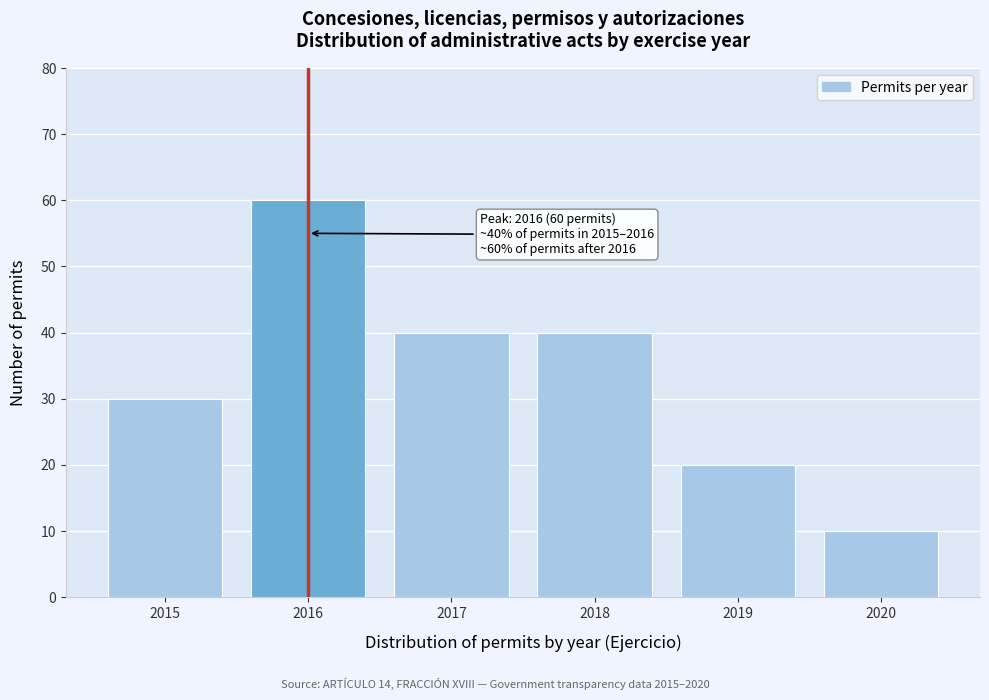

Reading right to left, what are all the values shown in this chart?

10	20	40	40	60	30